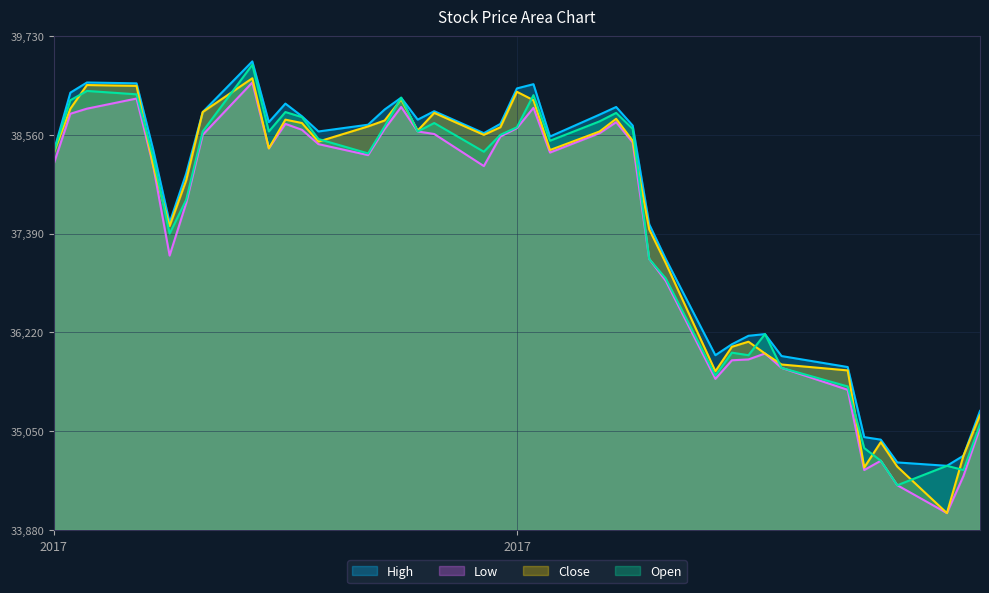

List the series in order of their peak value, highest first.

High, Open, Close, Low